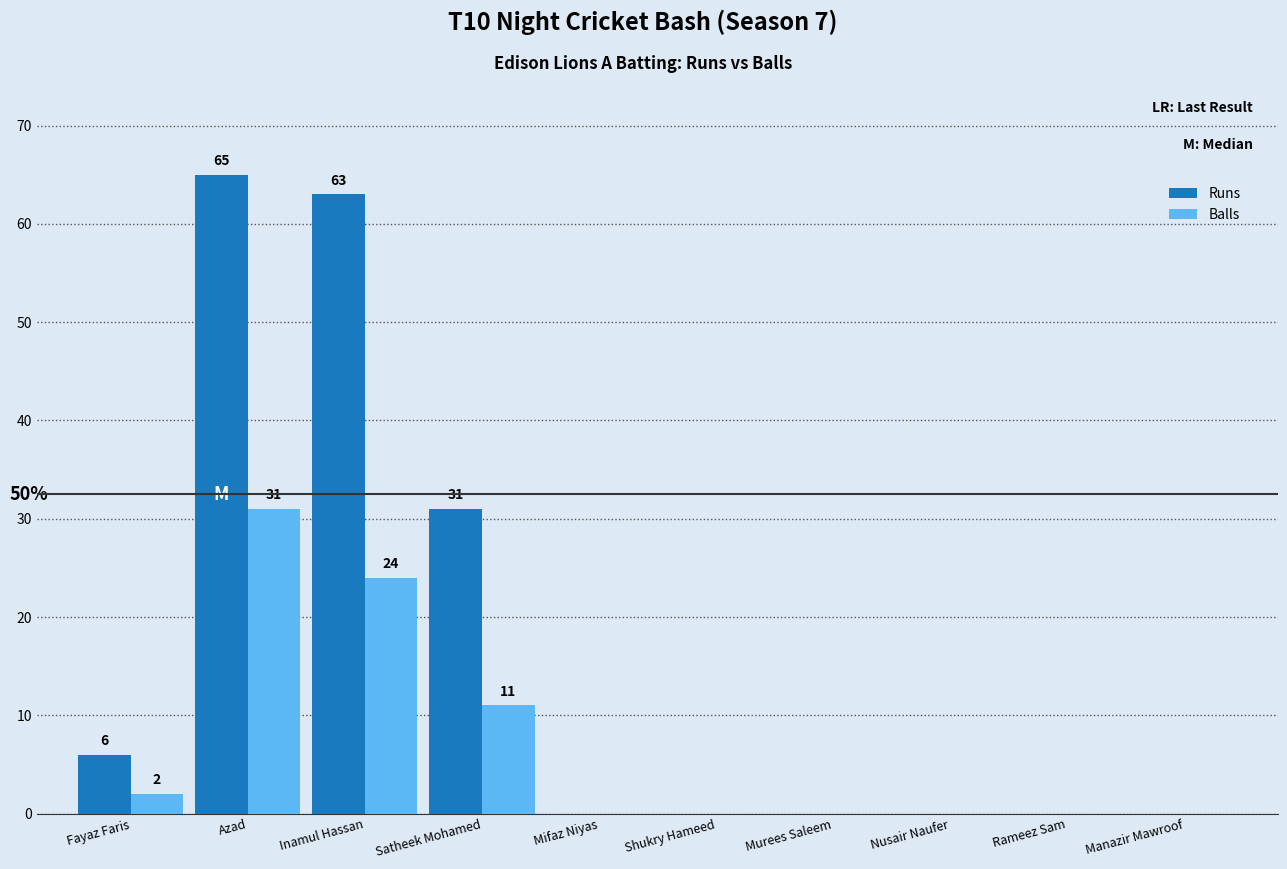

What is the highest value of the Runs series?

65